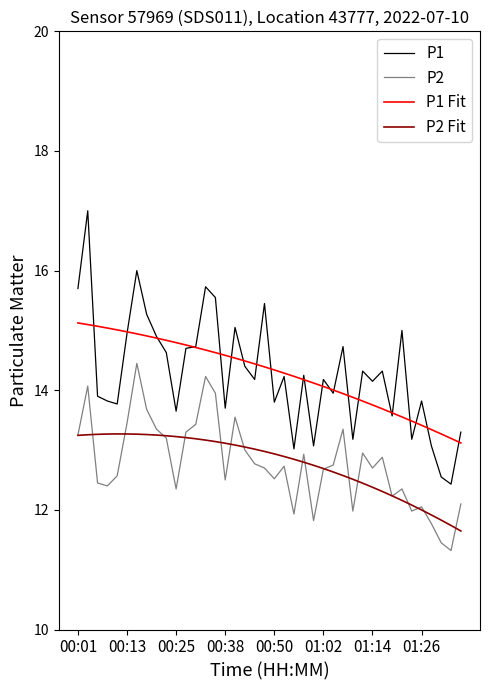

What is the average value of the P1 series?

14.3